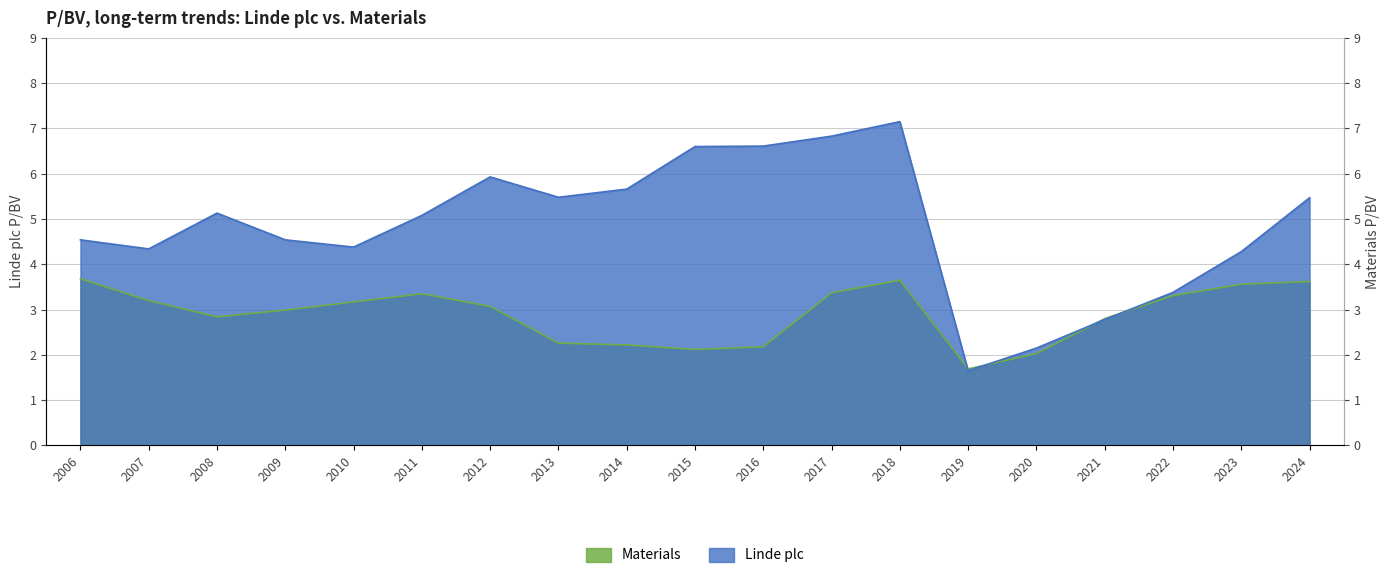

Reading right to left, transcribe all the data shown in this chart.

Linde plc: 5.5	4.3	3.4	2.8	2.1	1.6	7.2	6.8	6.6	6.6	5.7	5.5	5.9	5.1	4.4	4.5	5.1	4.3	4.5
Materials: 3.6	3.6	3.3	2.8	2.0	1.7	3.6	3.4	2.2	2.1	2.2	2.3	3.1	3.4	3.2	3.0	2.8	3.2	3.7